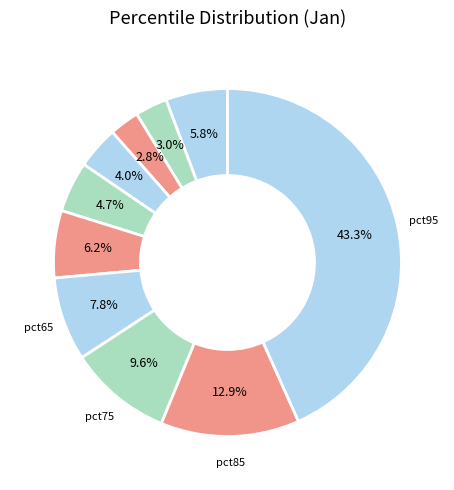

Count the number of slices in the pie.

10